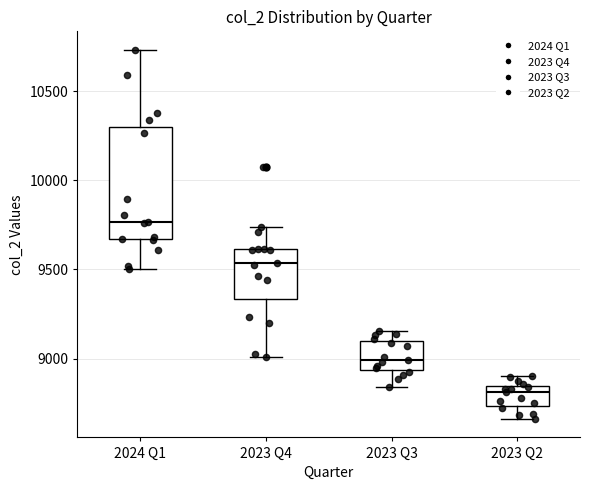

Reading left to right, read every box against the y-axis: the position of its median line, the range the box covers, and the ends of its whiskers. The values are not printed on the chart, so give them approximately, as read against the axis.

2024 Q1: median 9750, box 9650 to 10300, whiskers 9500 to 10750
2023 Q4: median 9550, box 9350 to 9600, whiskers 9000 to 9750
2023 Q3: median 9000, box 8950 to 9100, whiskers 8850 to 9150
2023 Q2: median 8800, box 8750 to 8850, whiskers 8650 to 8900